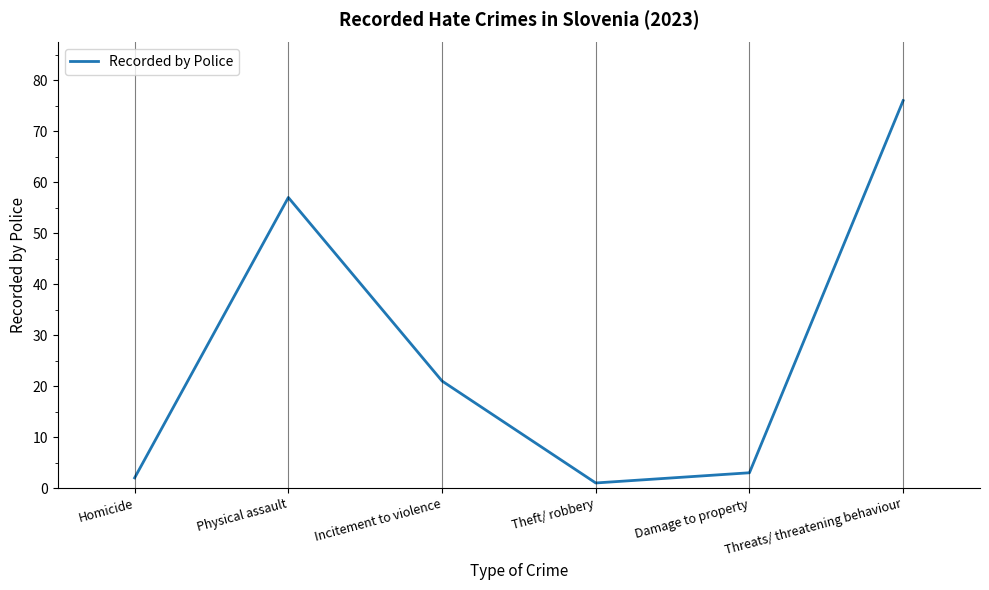

True or false: there are more than 1 points higher than both neighbors.

False